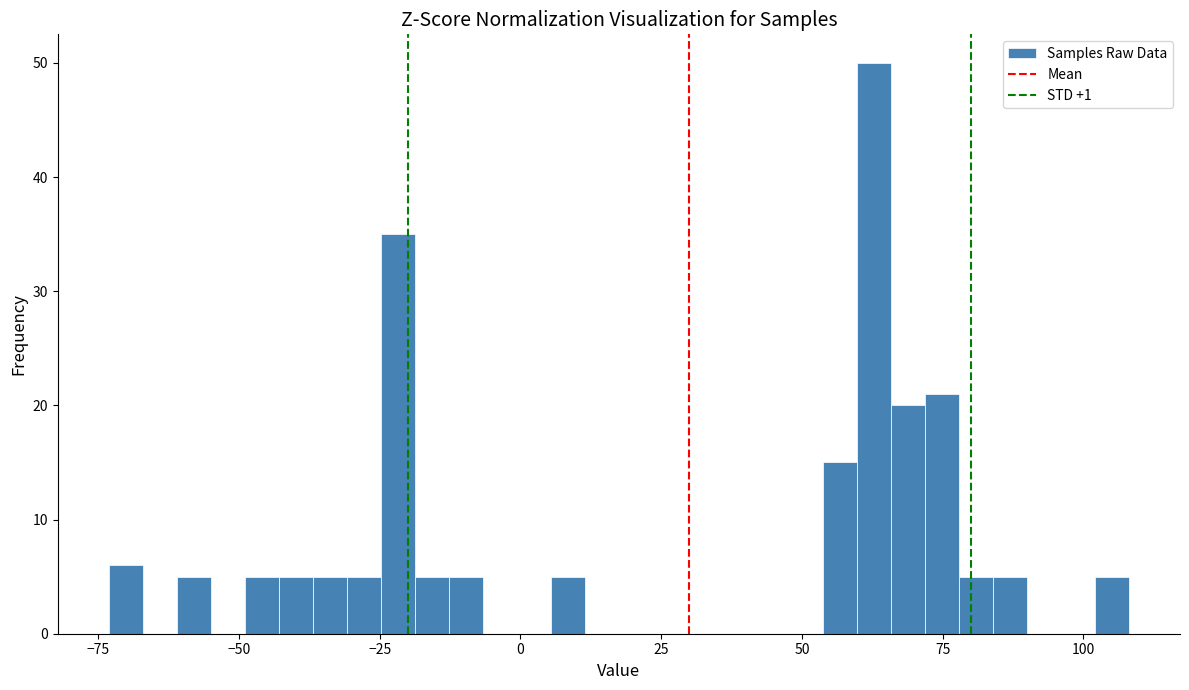

Read against the x-axis, roughly where is the centre of the tallest bar?

65